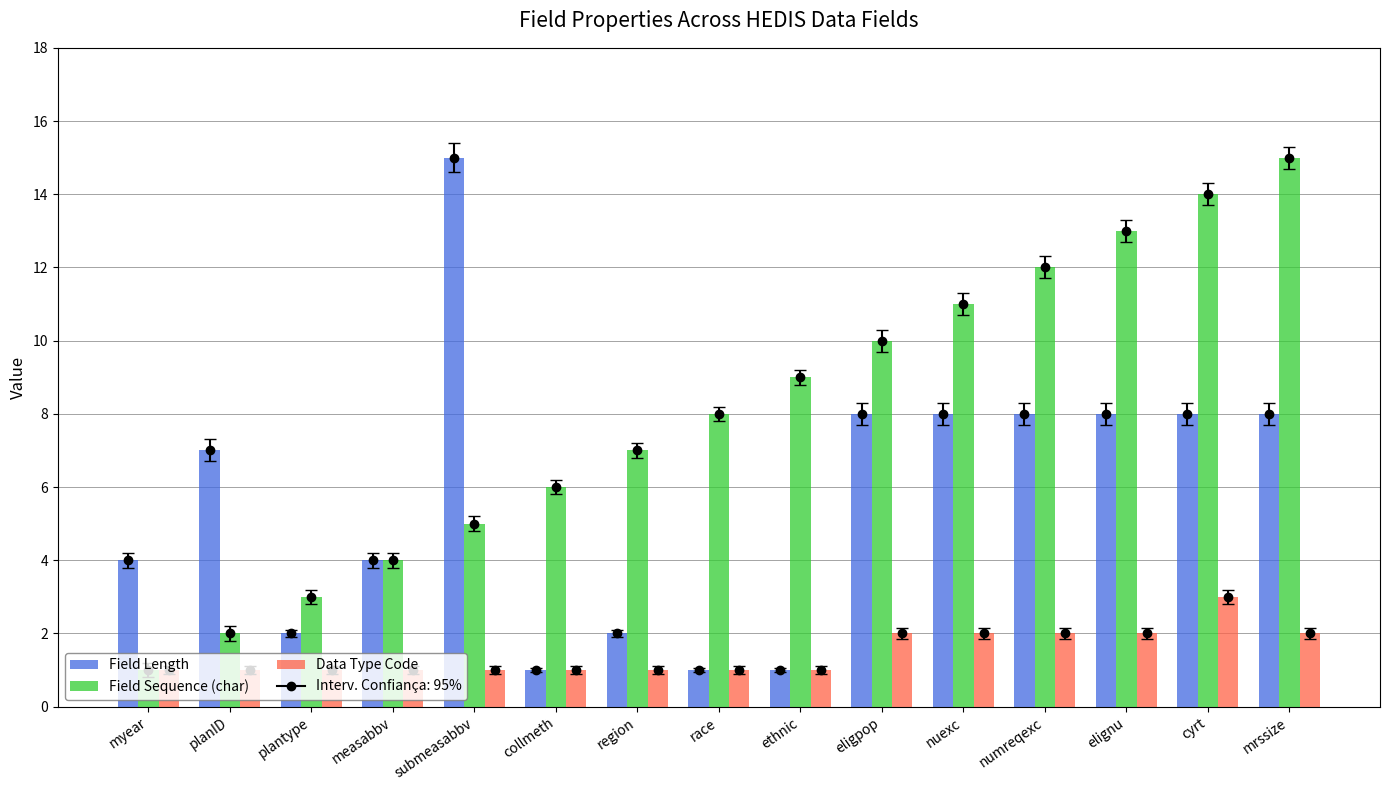

What is the lowest value of the Field Length series?

1